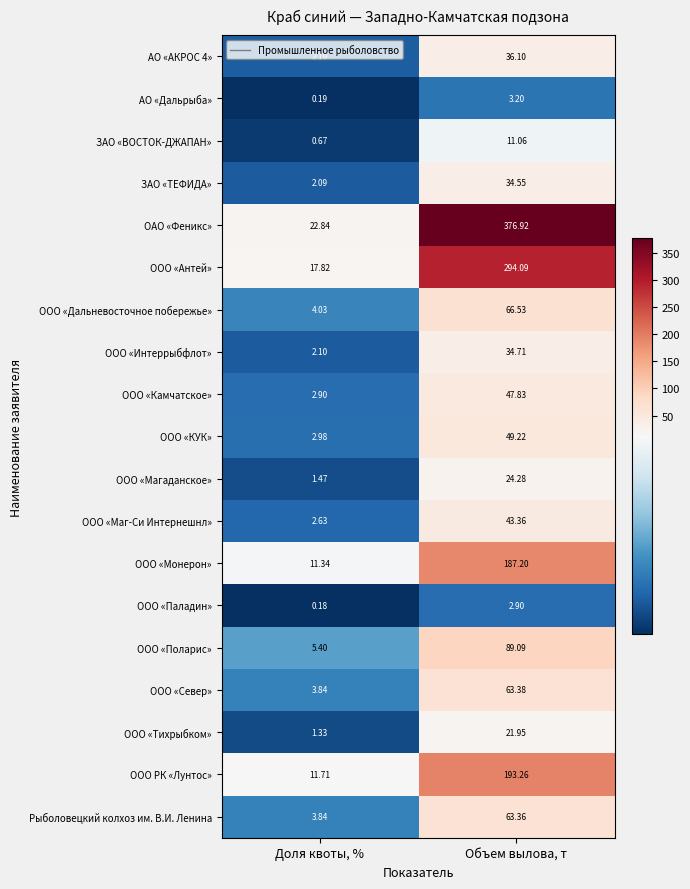

Which series has the widest spread of values?

ОАО «Феникс»